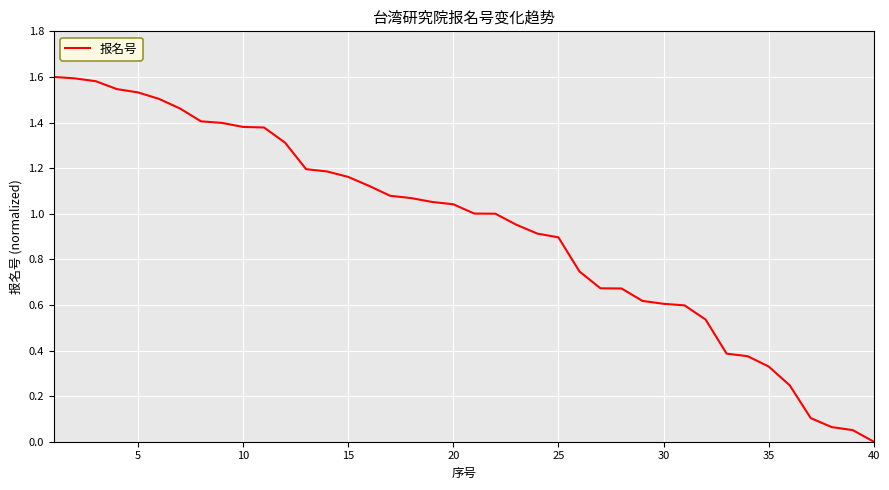

How many series are shown in this chart?

1